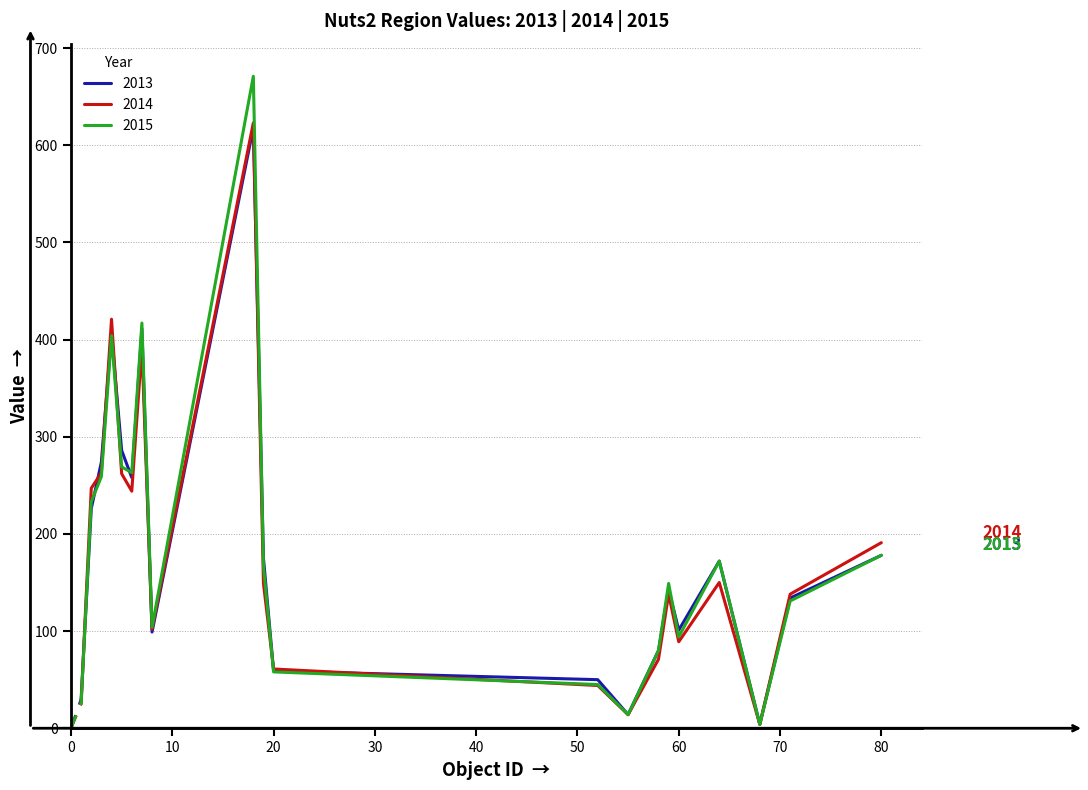

Which series has the largest range (max minus min)?

2015